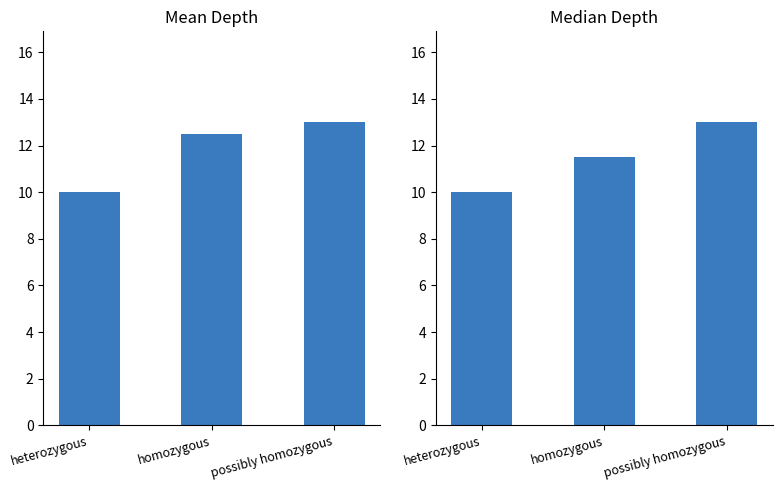

What is the approximate value of median depth at homozygous?

11.5